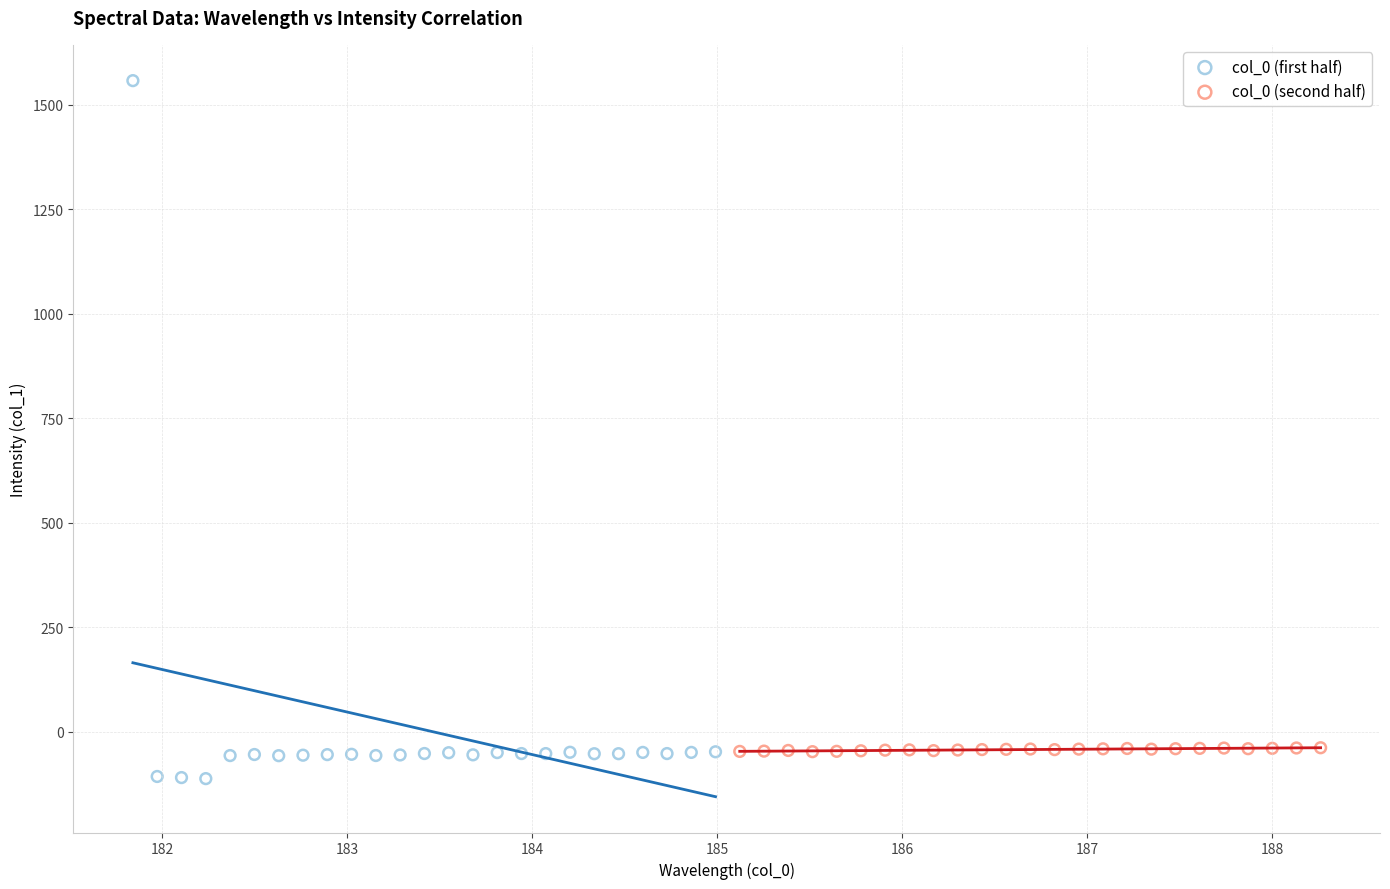

Which series has the largest Y range (max minus min)?

col_0 (first half)